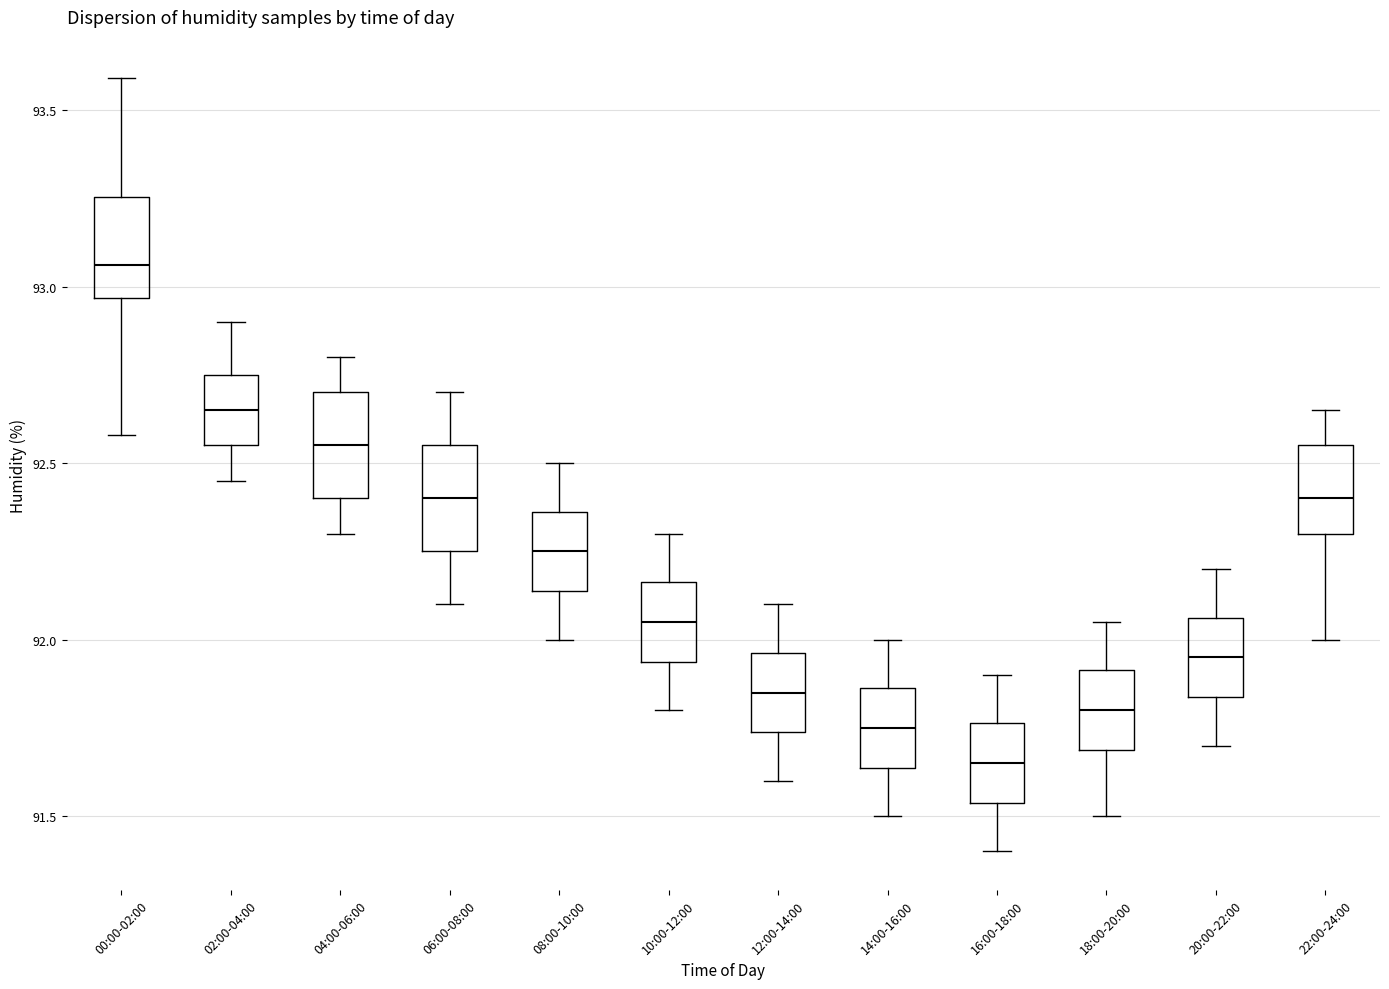

Which box's median line is the lowest?

16:00-18:00